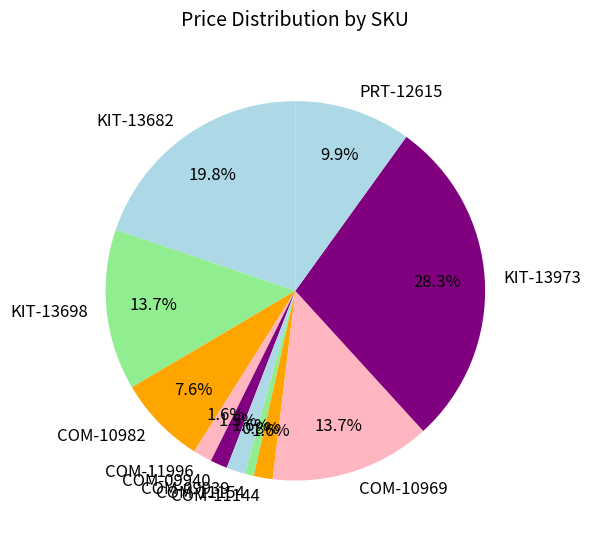

Does any single category account for the majority?

No